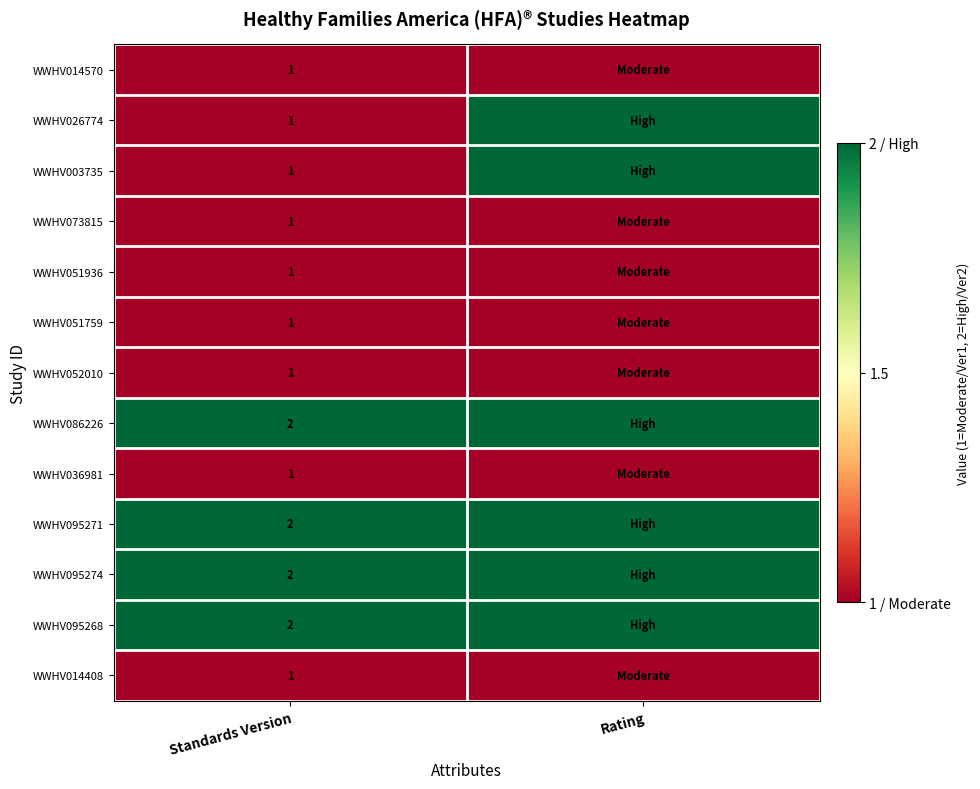

Is it true that WWHV095274 equals 2 at Standards Version?

True